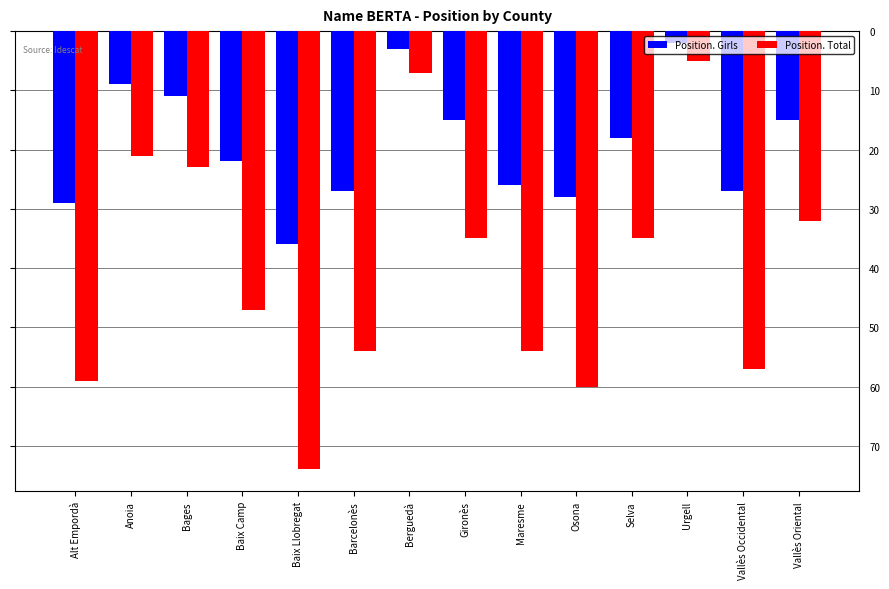

Which category has the highest value in the Position. Total series?

Baix Llobregat